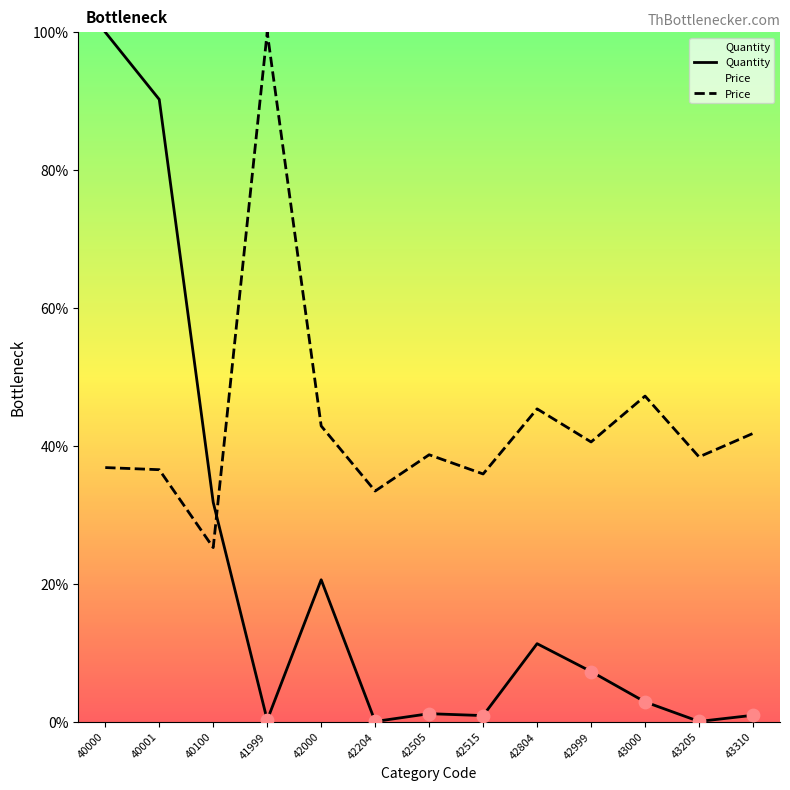

Which series has the largest total across all categories?

Price